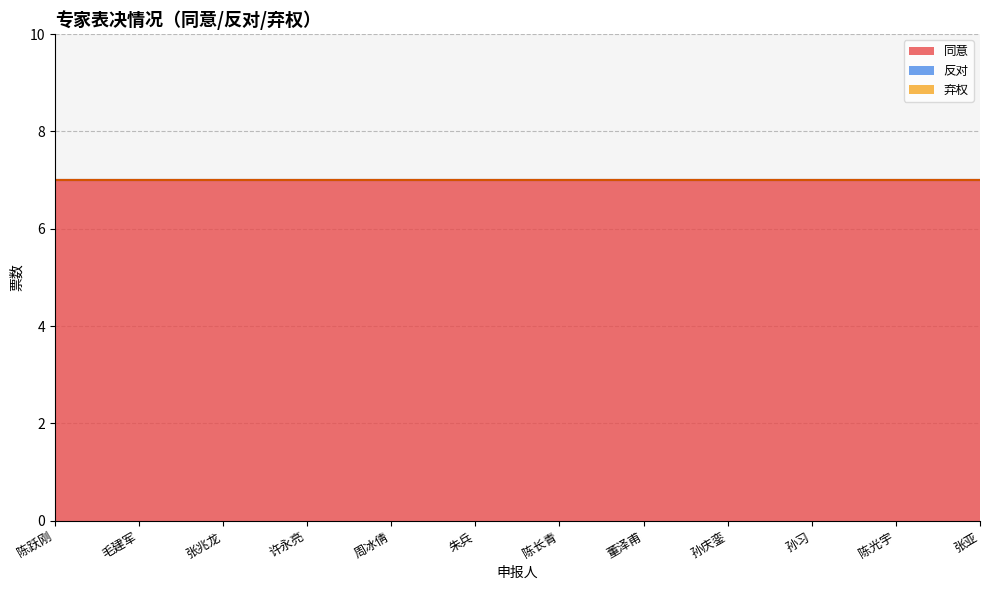

Reading right to left, what are all the values shown in this chart?

同意: 7	7	7	7	7	7	7	7	7	7	7	7
反对: 0	0	0	0	0	0	0	0	0	0	0	0
弃权: 0	0	0	0	0	0	0	0	0	0	0	0